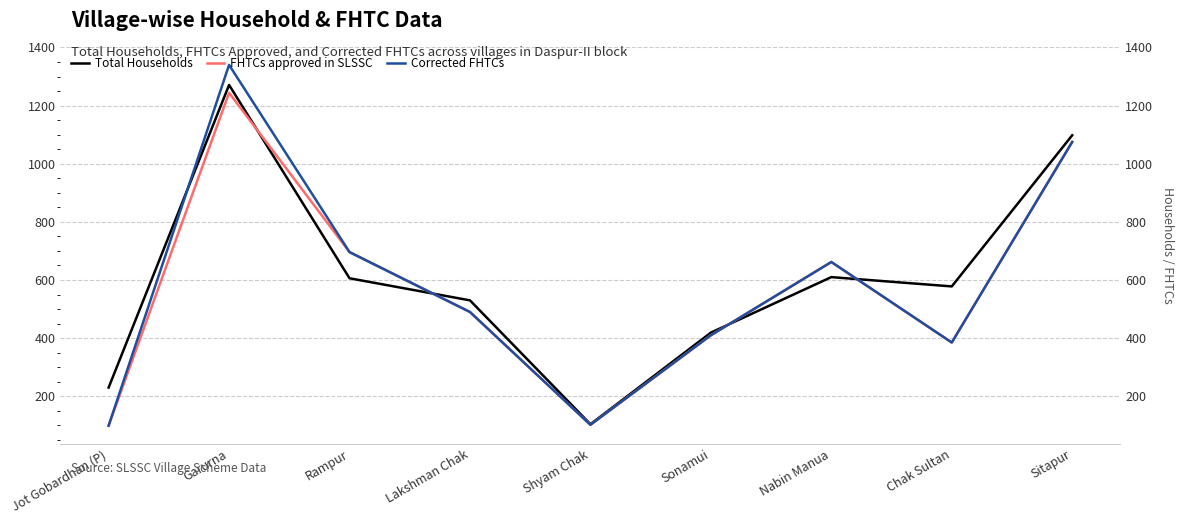

True or false: FHTCs approved in SLSSC and Corrected FHTCs intersect in this chart.

False